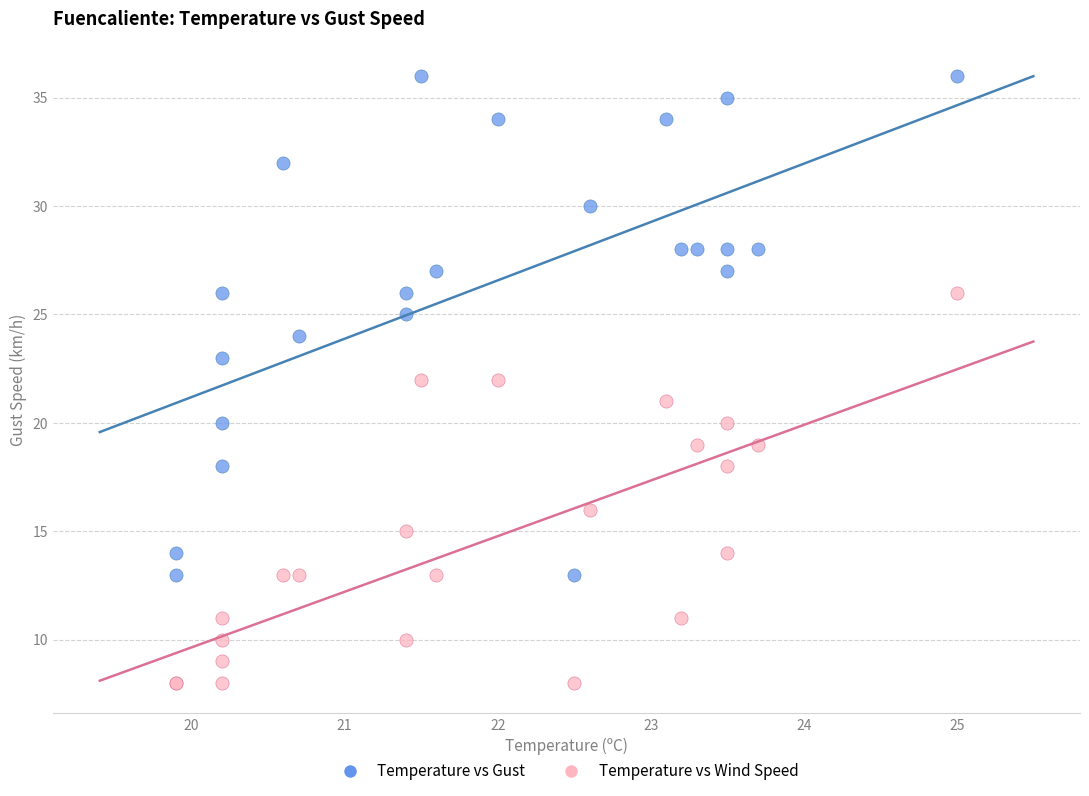

Which series reaches the minimum Y coordinate?

Temperature vs Wind Speed